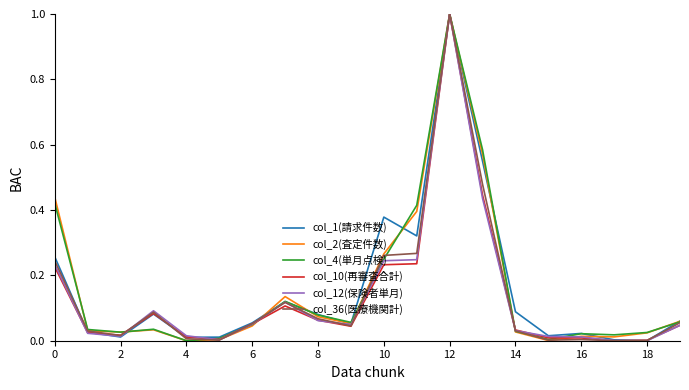

What is the maximum value shown in the chart?

1.0